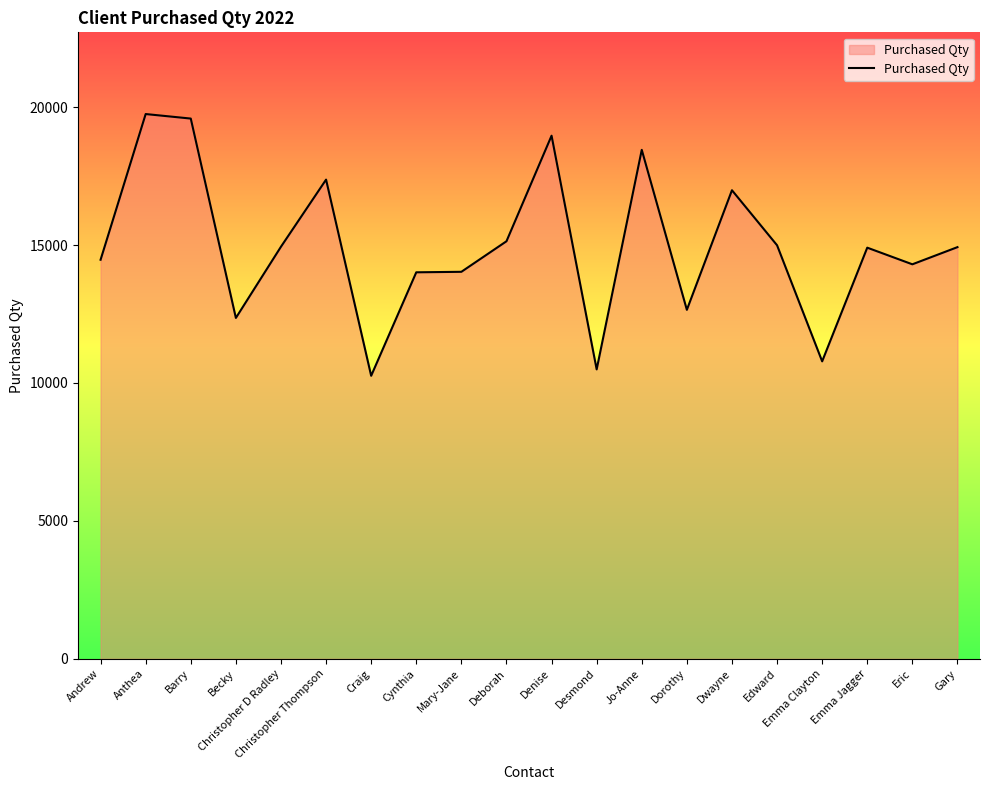

What is the greatest value displayed?

19748